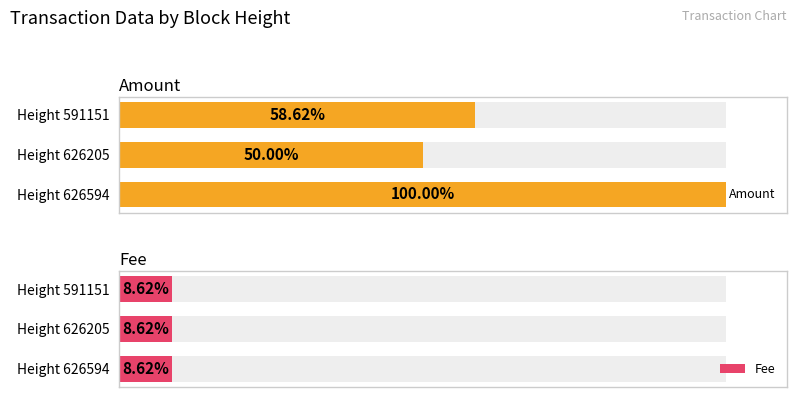

The Amount series shows 0.1 at Height 626205. True or false?

False